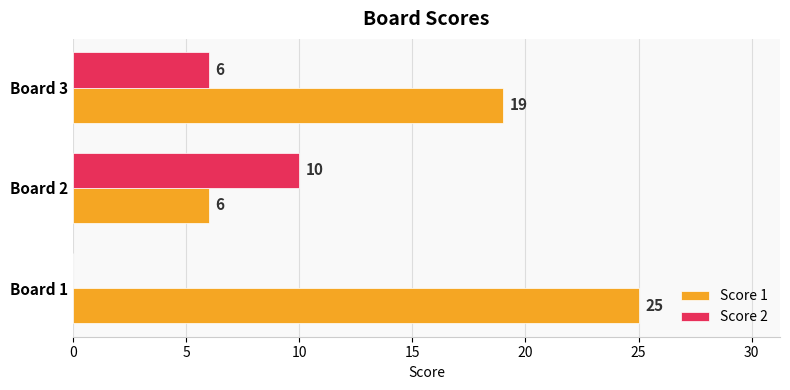

Which series has the largest total across all categories?

Score 1